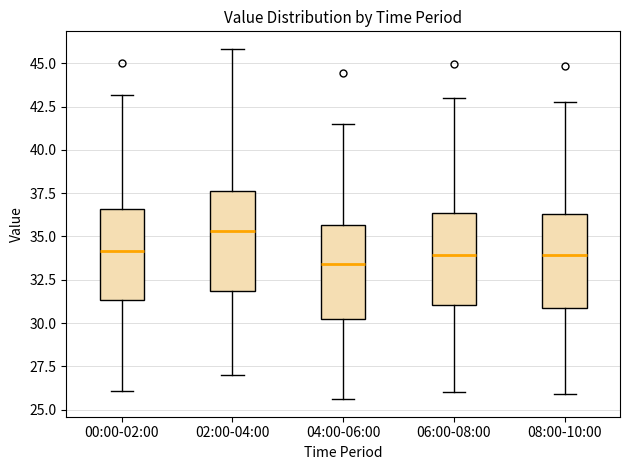

Reading left to right, transcribe this box plot: for each box, give where its median line is, the range the box spans, and where its two whiskers end, as read against the y-axis. The values are not printed on the chart, so give them approximately, as read against the axis.

00:00-02:00: median 34.0, box 31.5 to 36.5, whiskers 26.0 to 43.0
02:00-04:00: median 35.5, box 32.0 to 37.5, whiskers 27.0 to 46.0
04:00-06:00: median 33.5, box 30.0 to 35.5, whiskers 25.5 to 41.5
06:00-08:00: median 34.0, box 31.0 to 36.5, whiskers 26.0 to 43.0
08:00-10:00: median 34.0, box 31.0 to 36.5, whiskers 26.0 to 43.0